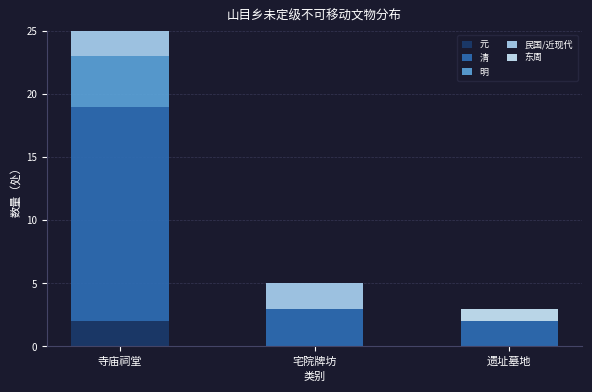

Which series has the largest range (max minus min)?

清